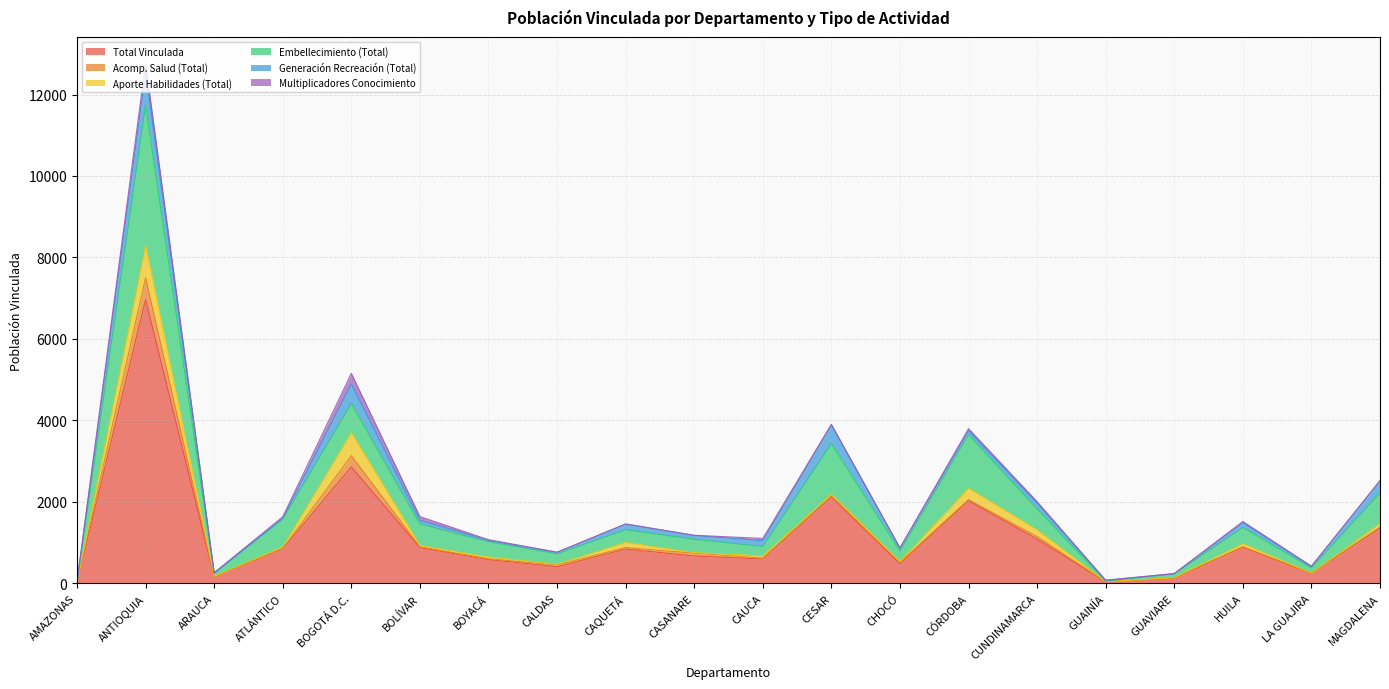

How many intersections are there between Acomp. Salud (Total) and Generación Recreación (Total)?

4